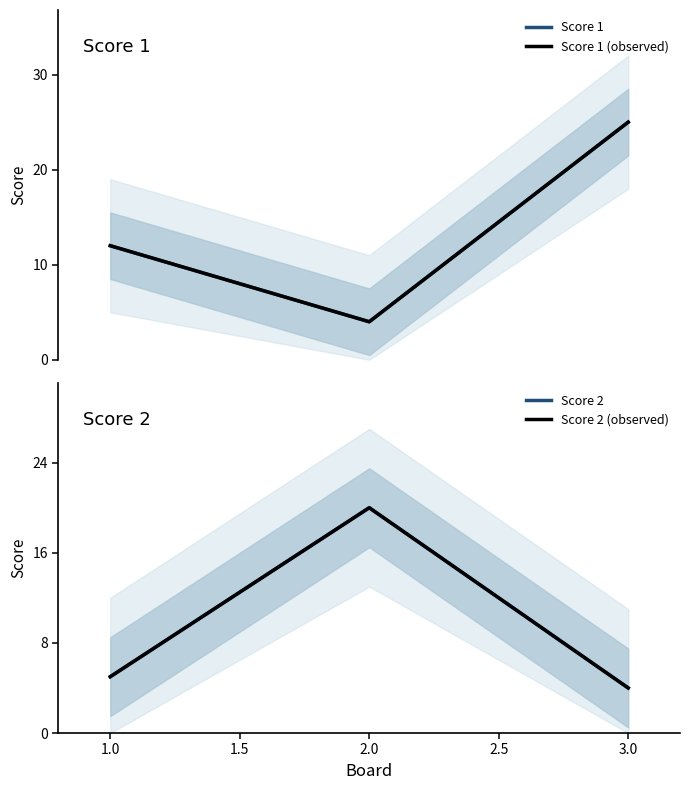

How many lines are shown in the chart?

4